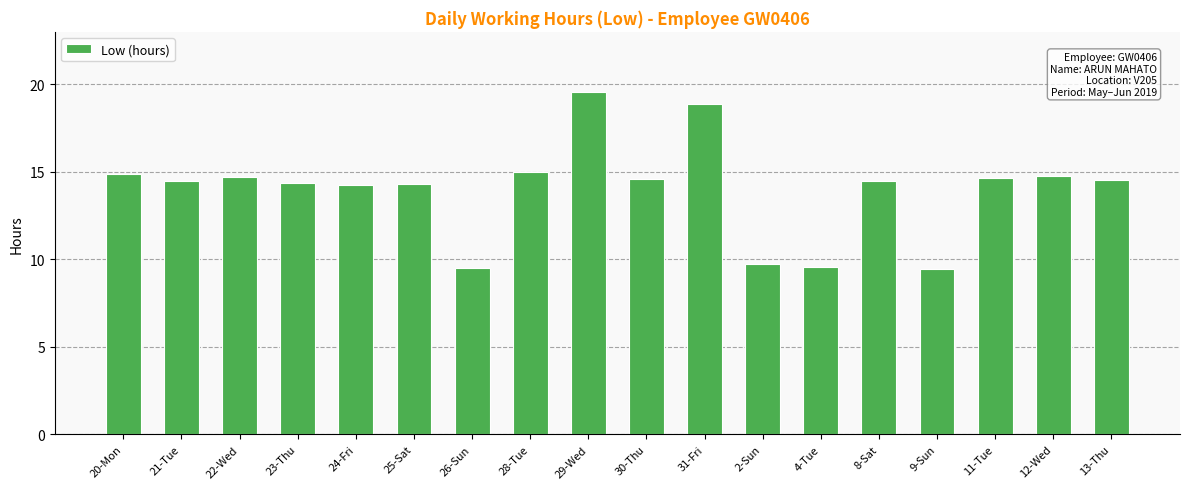

What is the difference between the maximum and minimum values?

10.1